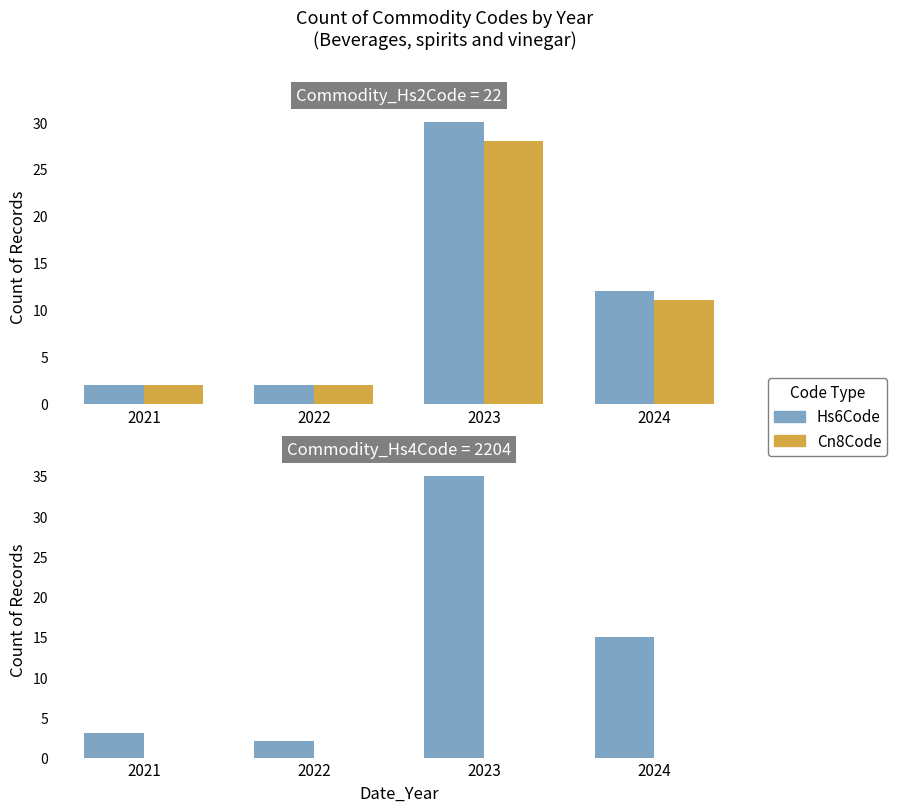

The value of Hs6Code at 2023 is 19. True or false?

False